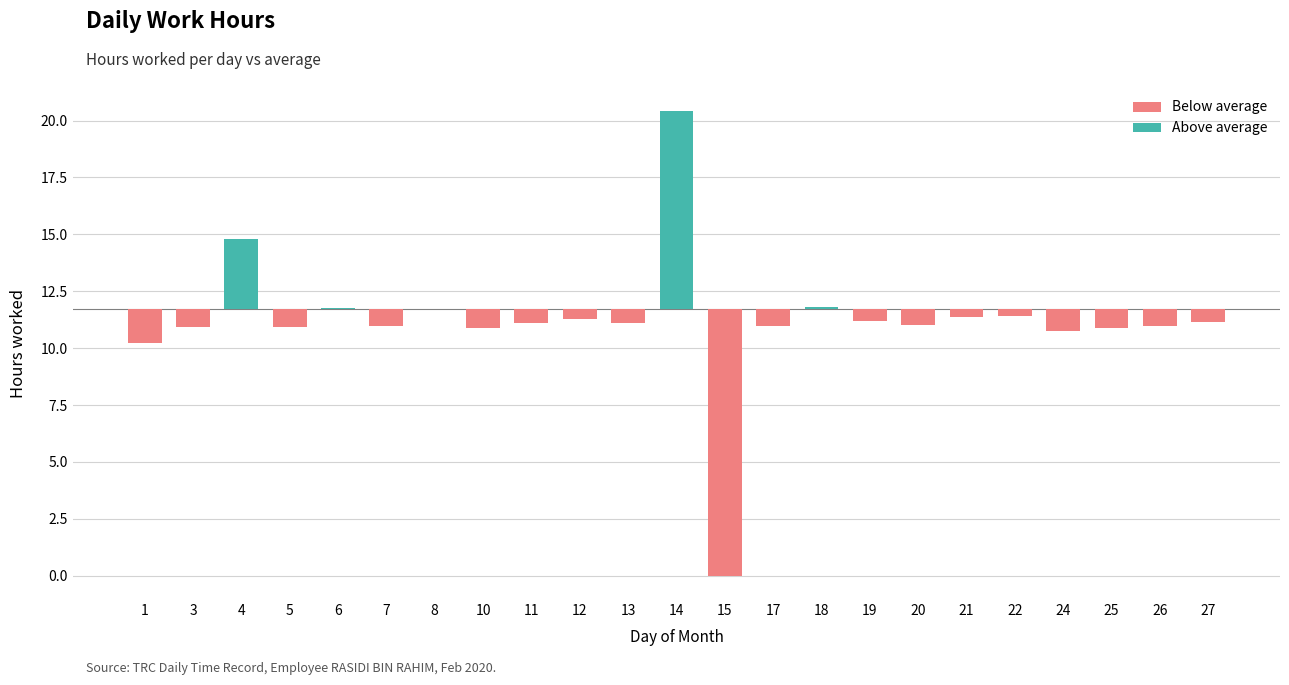

Rank the categories by value from highest to lowest.

14, 4, 18, 6, 8, 22, 21, 12, 19, 27, 13, 11, 20, 7, 17, 26, 3, 5, 10, 25, 24, 1, 15